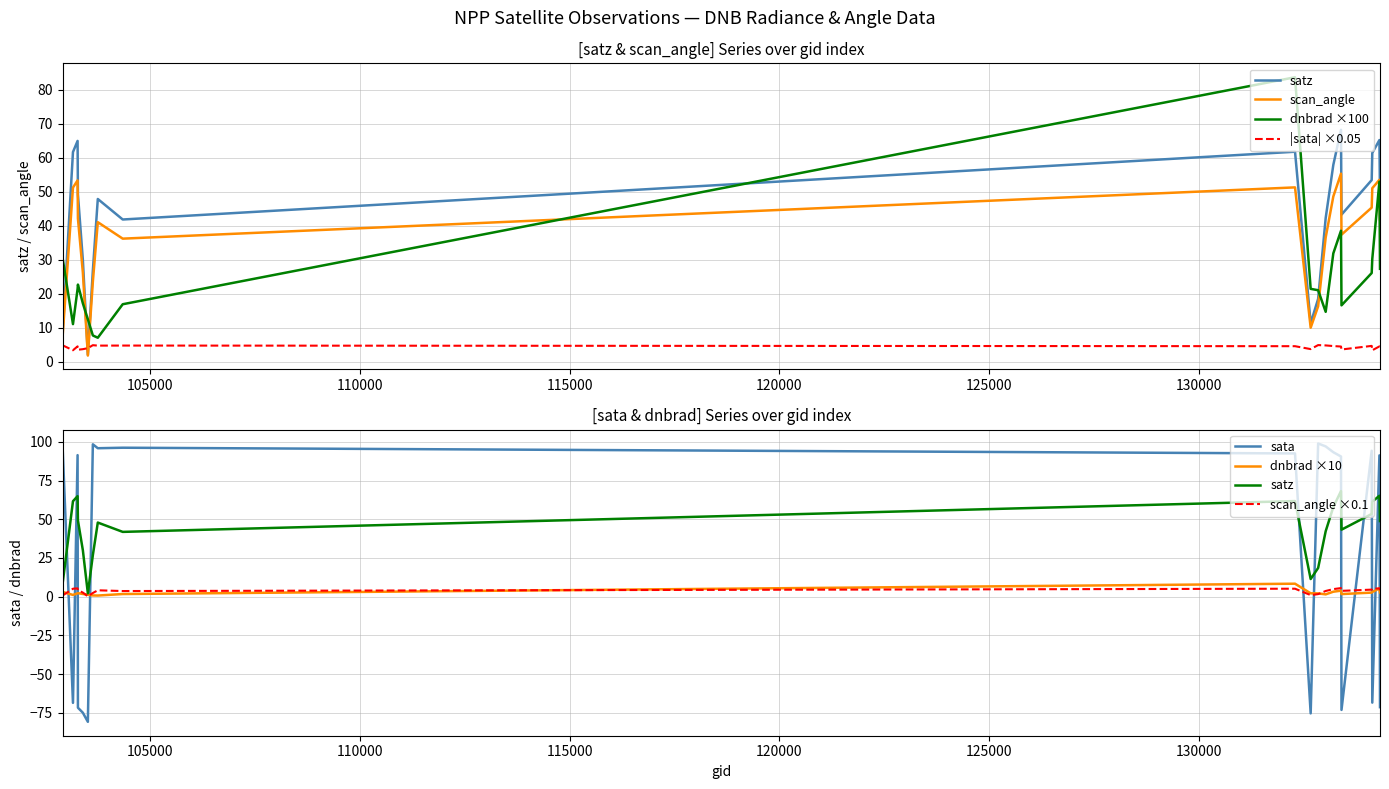

What is the value of the scan_angle point at the 3rd from the left?

53.4